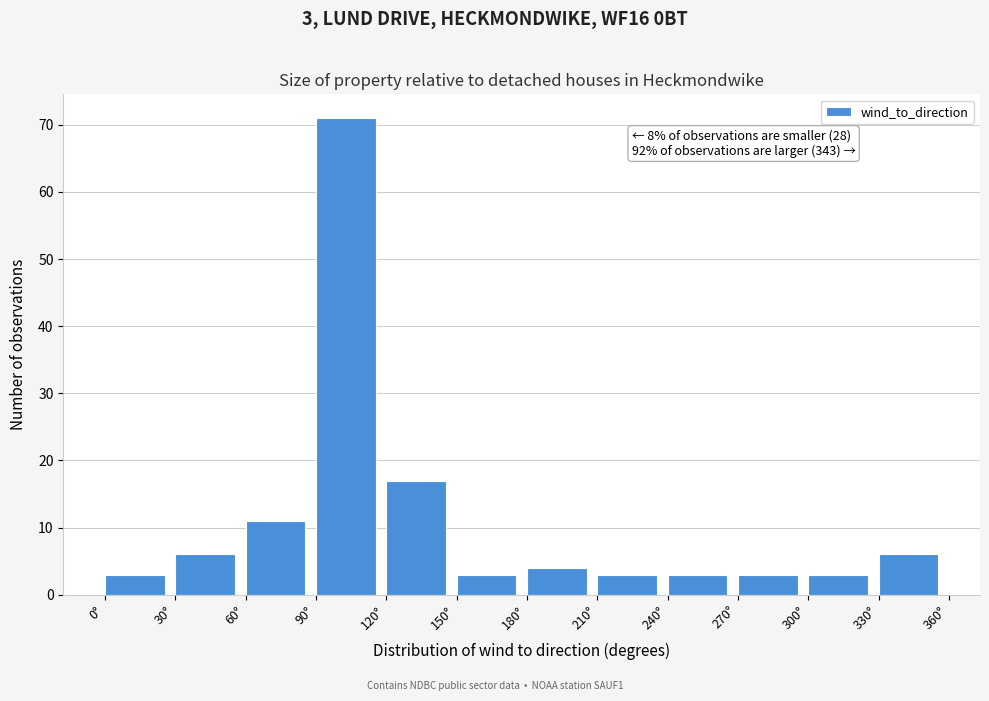

Which range on the x-axis has the tallest bar?

90 to 120